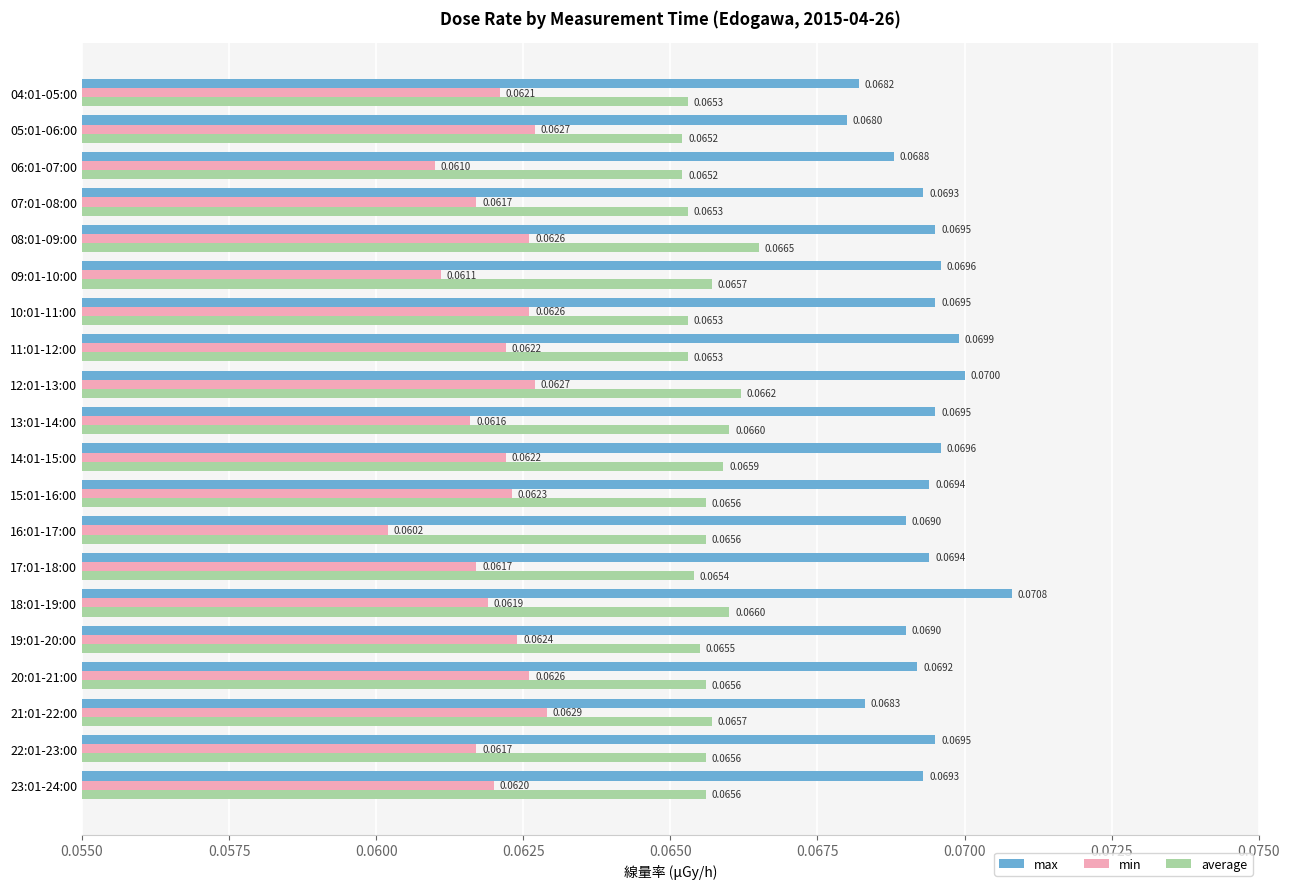

List the series in order of their overall mean, lowest first.

min, average, max